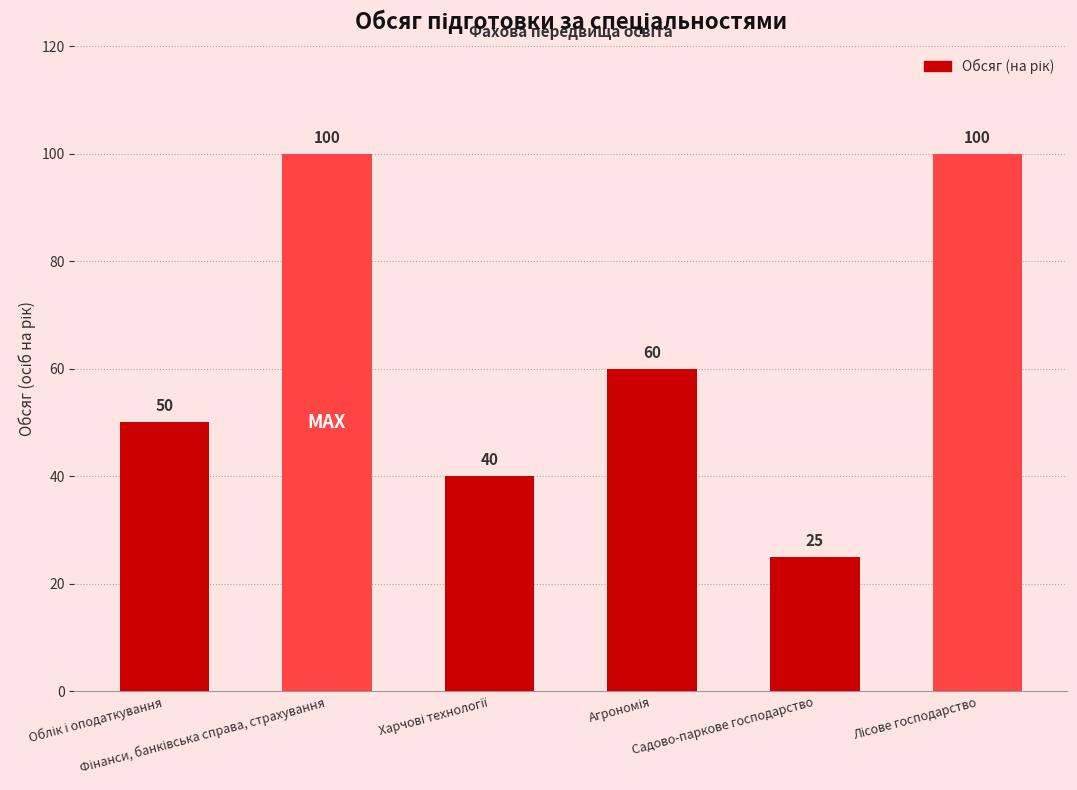

Count the values in the range 40 to 100.

5